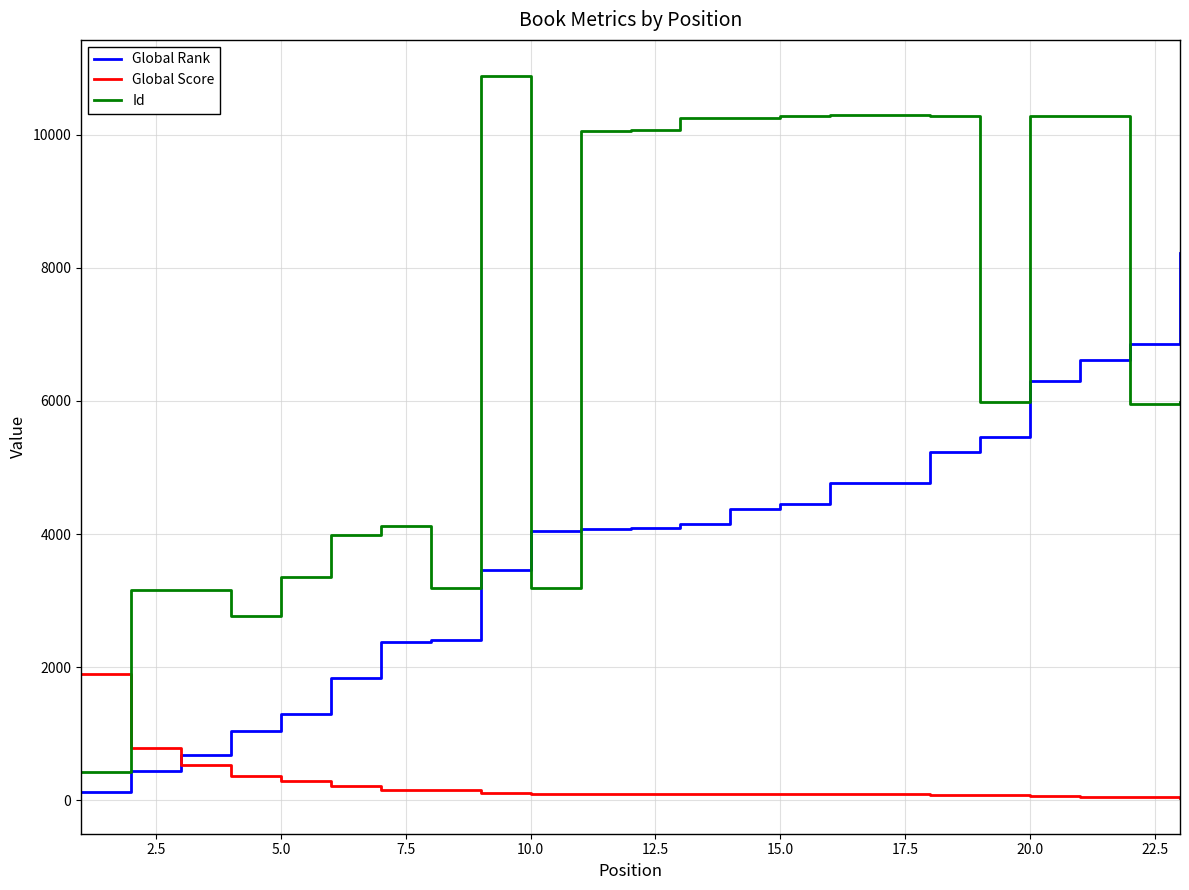

Rank the series by their maximum value, from lowest to highest.

Global Score, Global Rank, Id